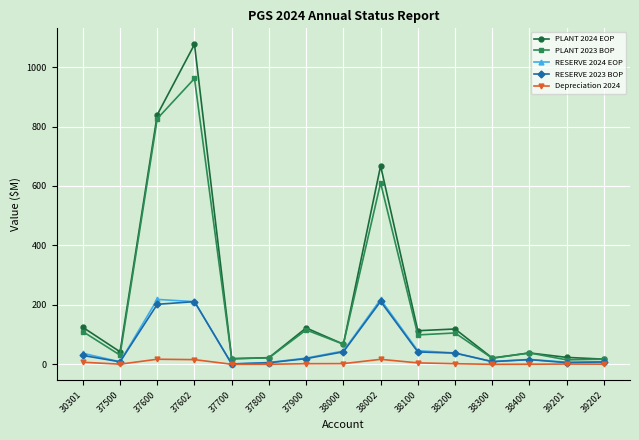

Which series has the widest spread of values?

PLANT 2024 EOP